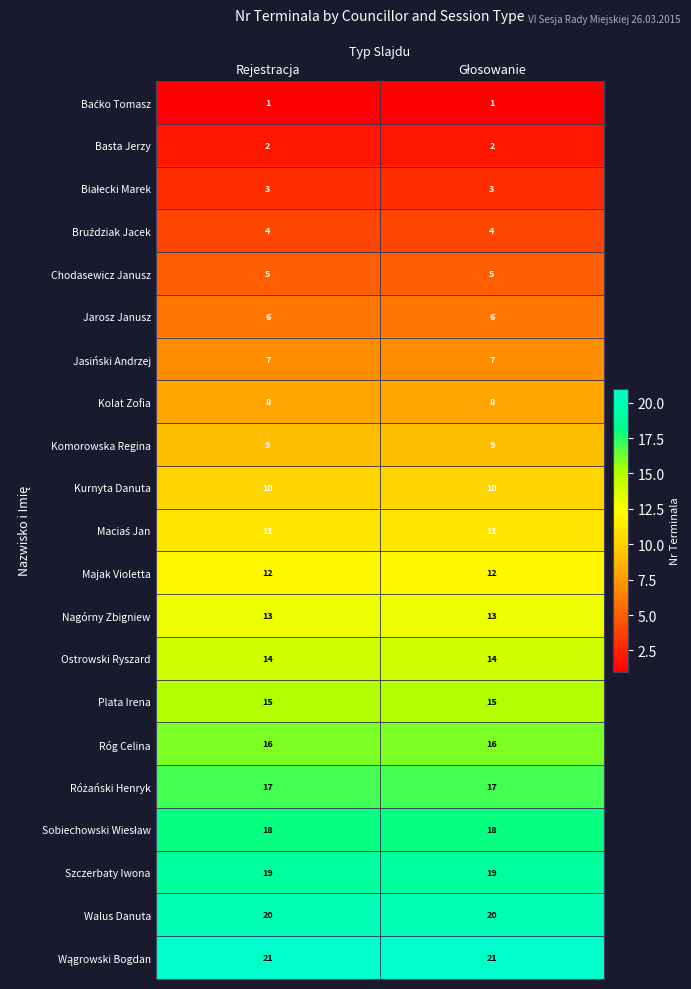

What is the total value across all series at Rejestracja?

231